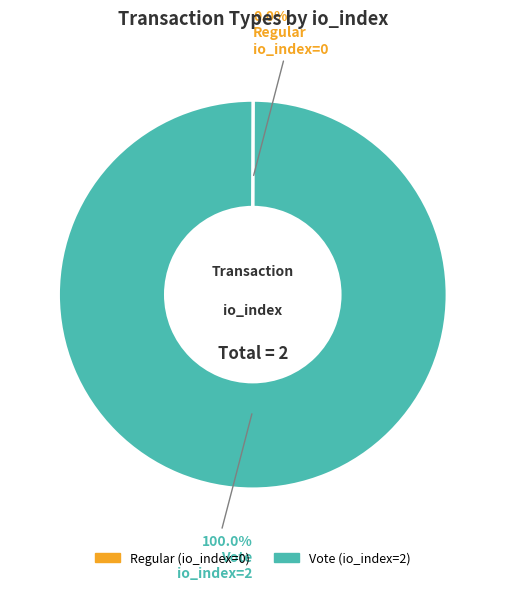

Is there a majority slice in this chart?

Yes